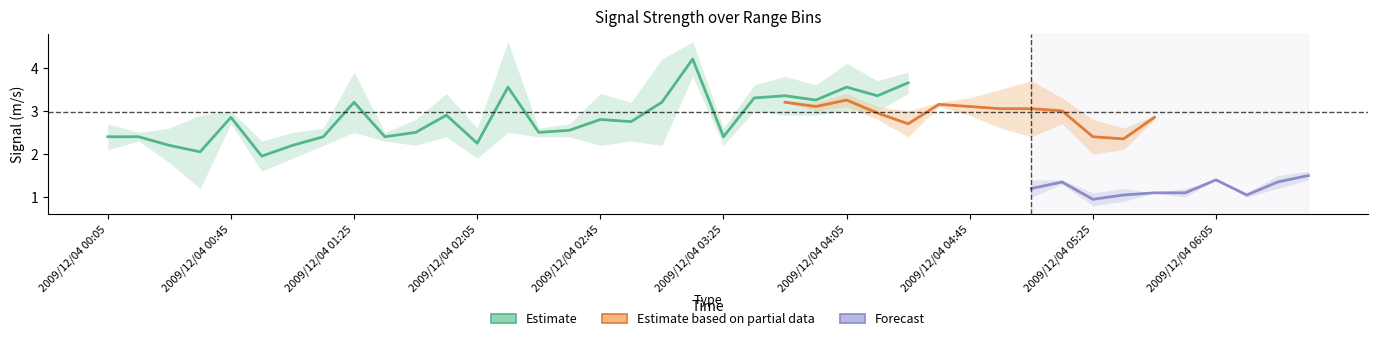

Between 2009/12/04 01:45 and 2009/12/04 02:05, which is larger?

2009/12/04 01:45